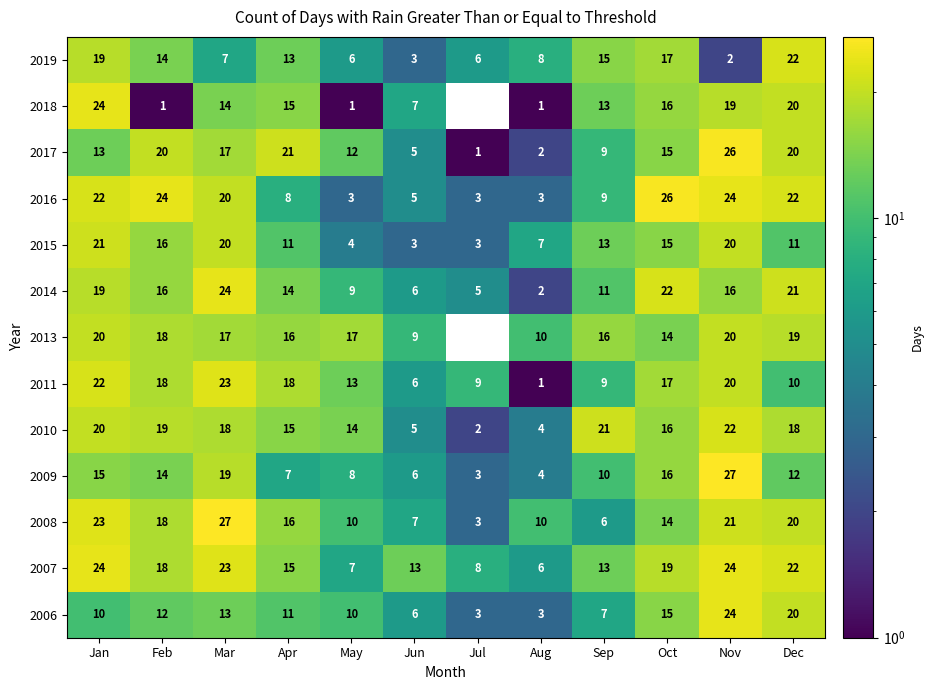

The value of 2008 at Jul is 3. True or false?

True